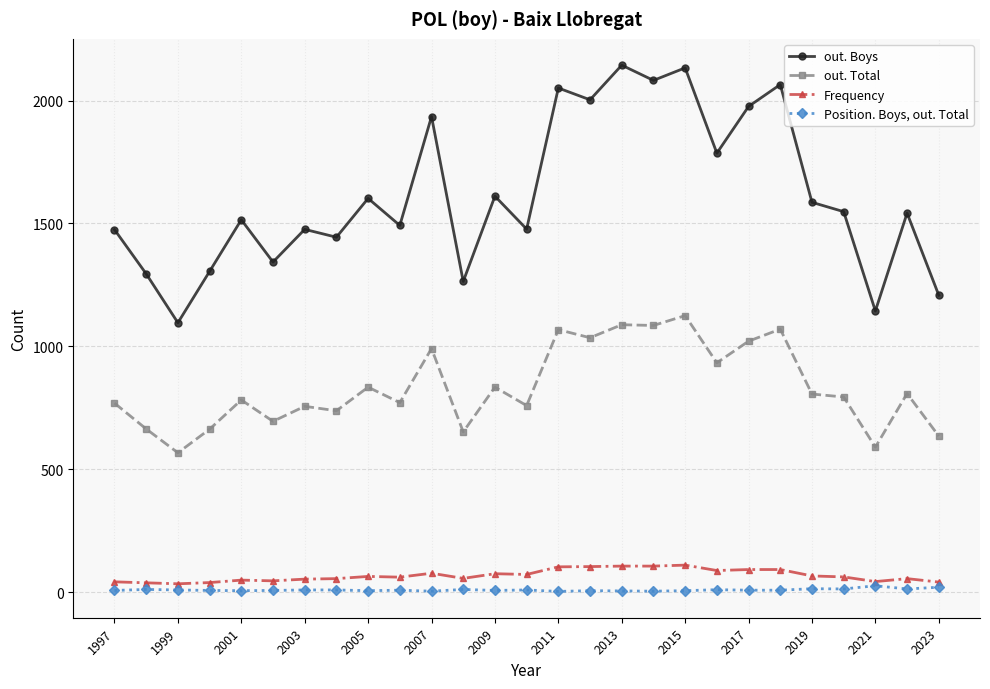

True or false: out. Boys has more than 0 interior local peaks.

True